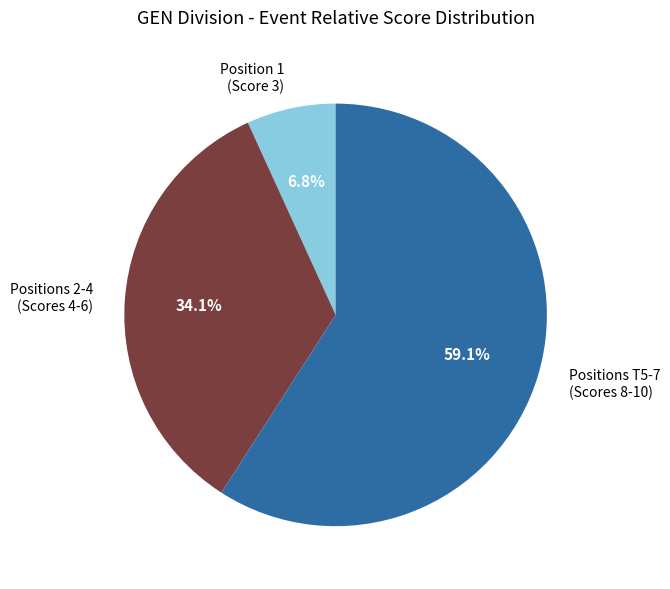

How many slices are in this pie chart?

3